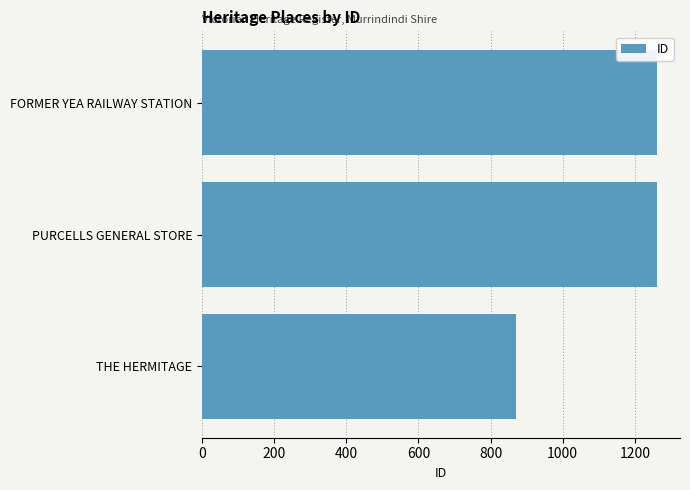

How many data points does each series have?

3